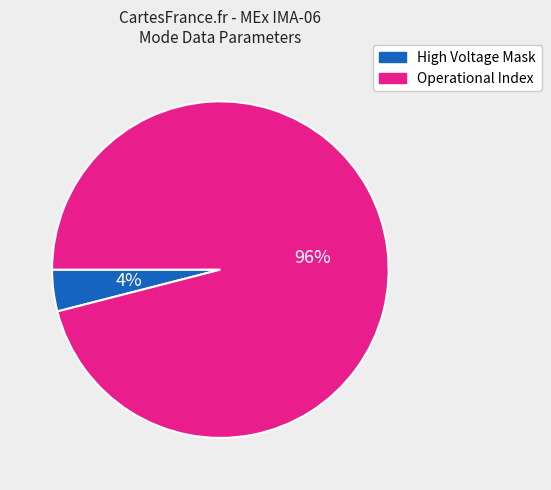

To the nearest percent, what is the difference between the largest and smallest slice percentages?

92%